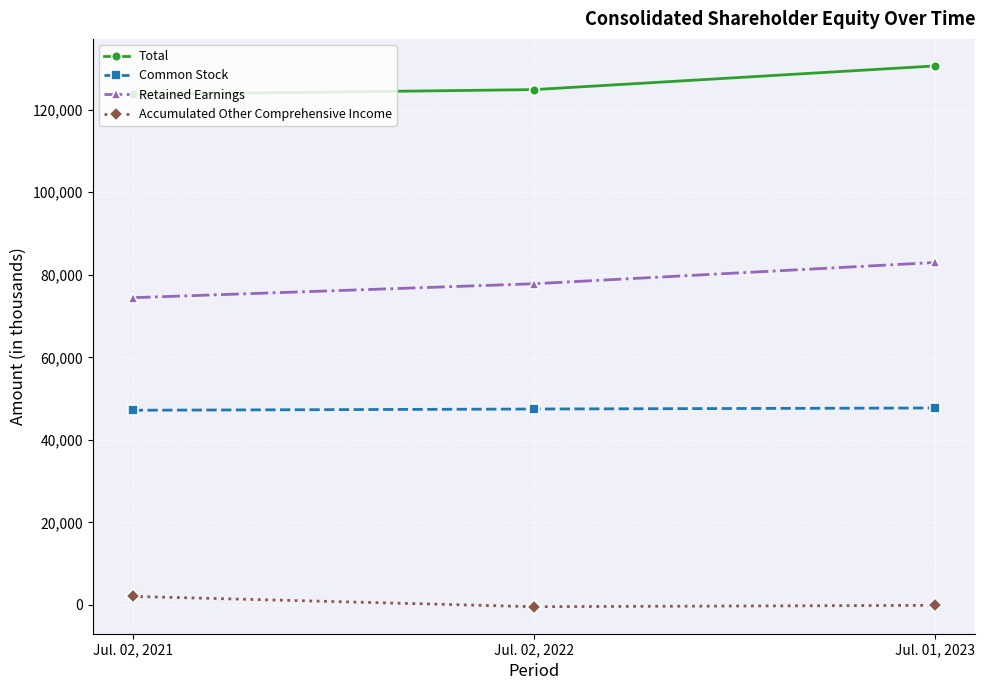

What is the total value across all series at Jul. 02, 2022?

249756